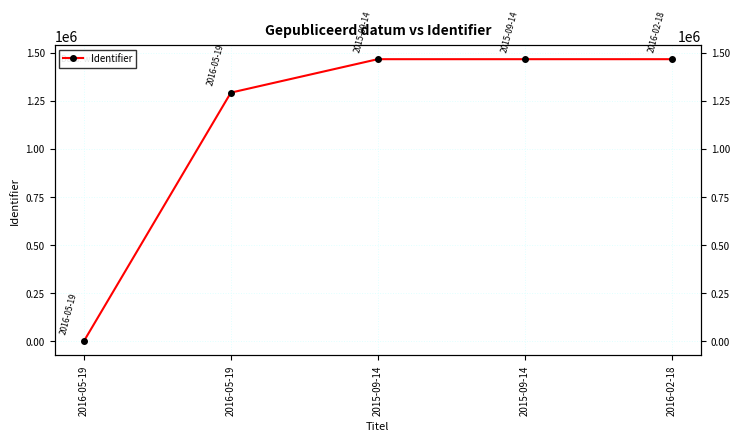

What is the value of the 3rd point from the left?

1465687